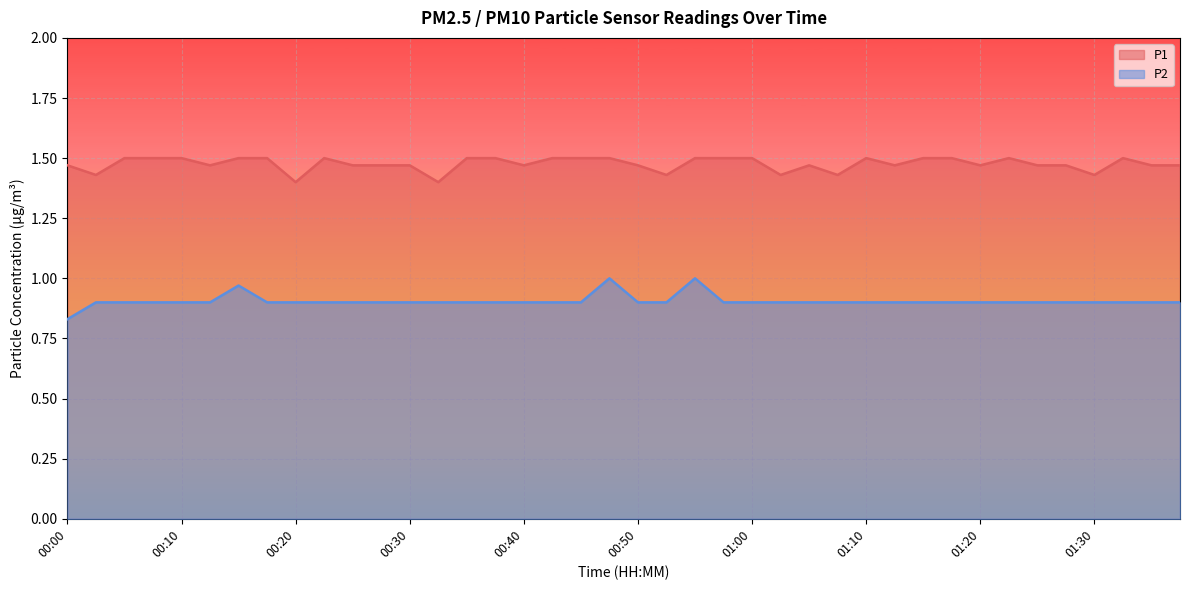

What is the total value across all series at 00:25?

2.4